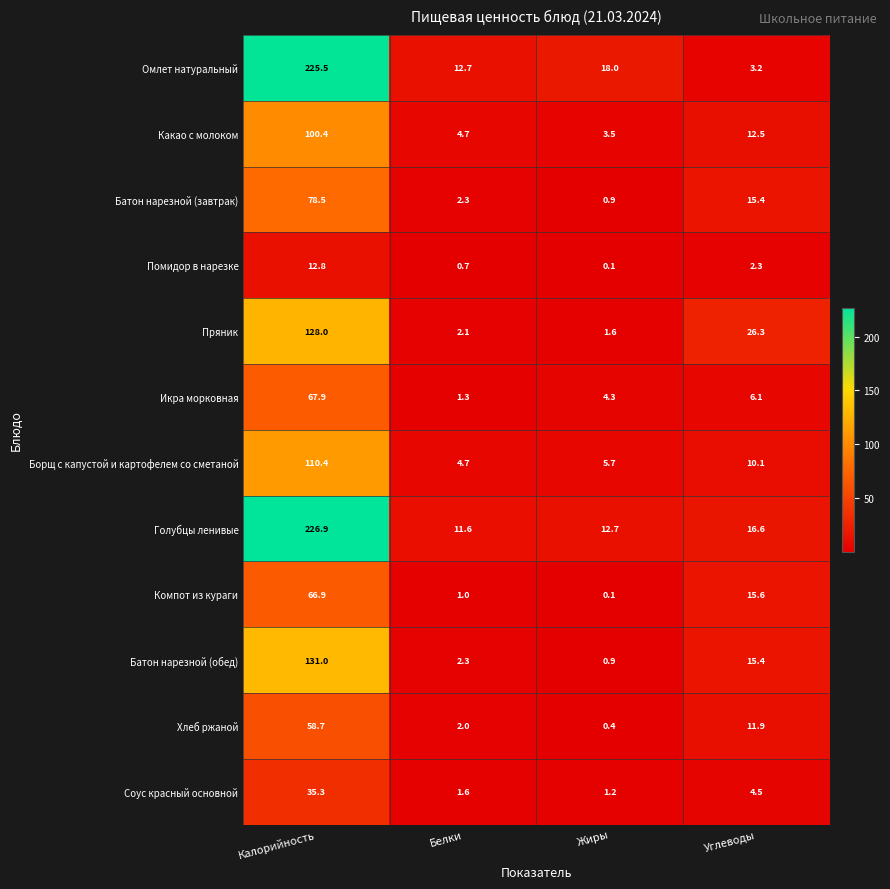

True or false: Икра морковная has a value of 39.2 at Калорийность.

False